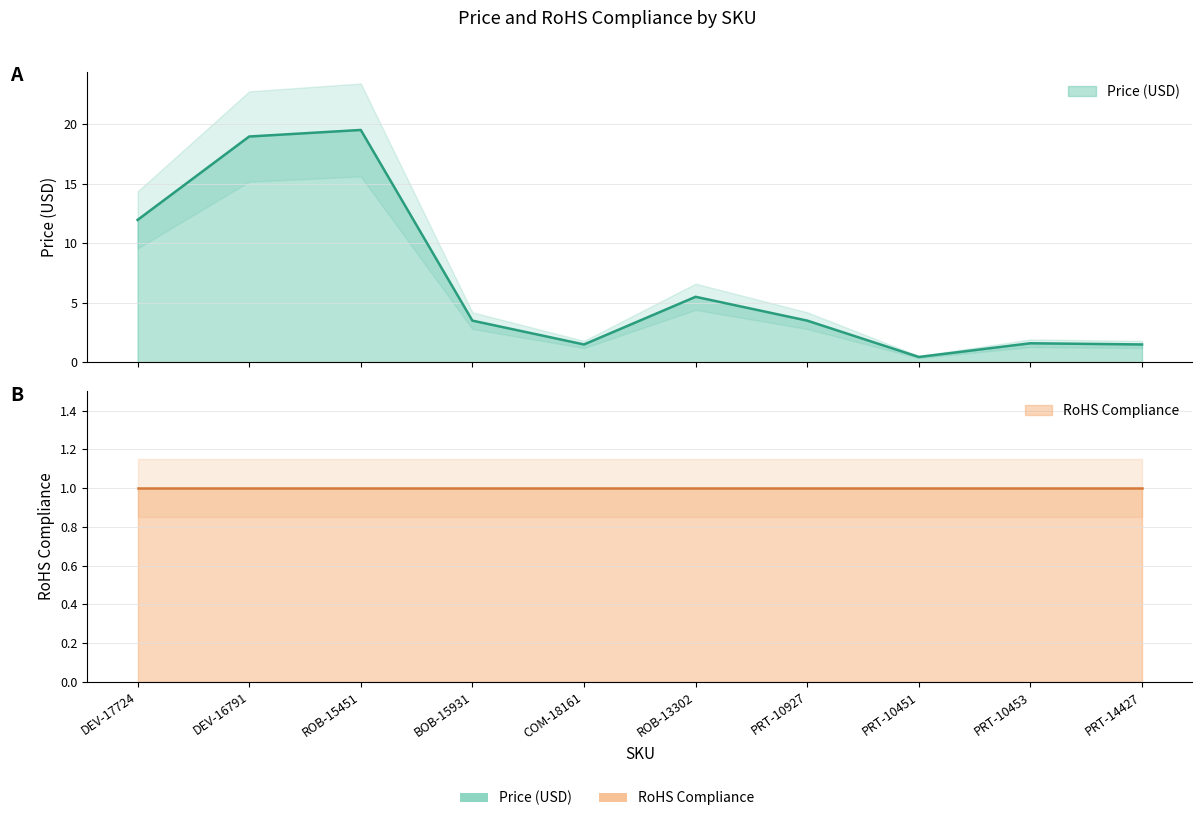

What is the change in value from PRT-10451 to PRT-10453?

+1.2